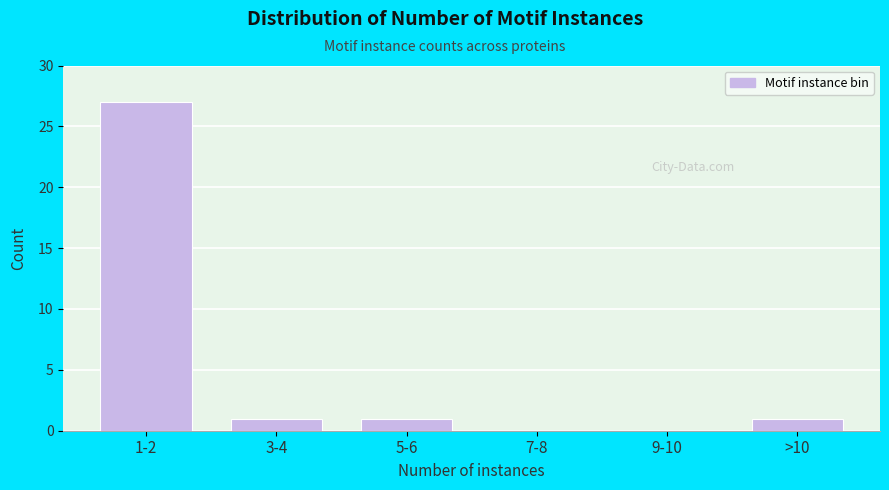

Reading left to right, transcribe all the data shown in this chart.

1-2=27	3-4=1	5-6=1	7-8=0	9-10=0	>10=1